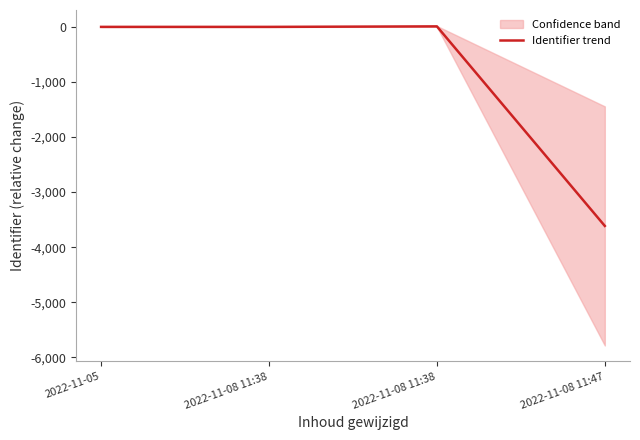

At which label does the data first exceed 0?

2022-11-08 11:38